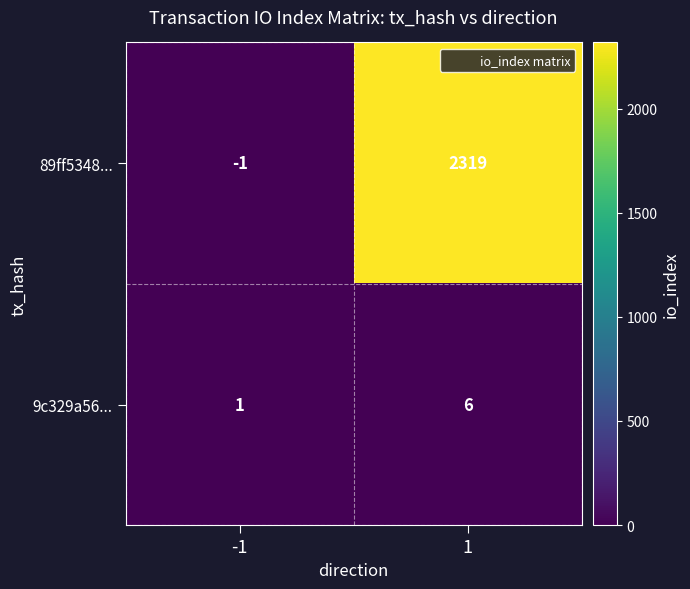

What is the maximum value shown in the chart?

2319